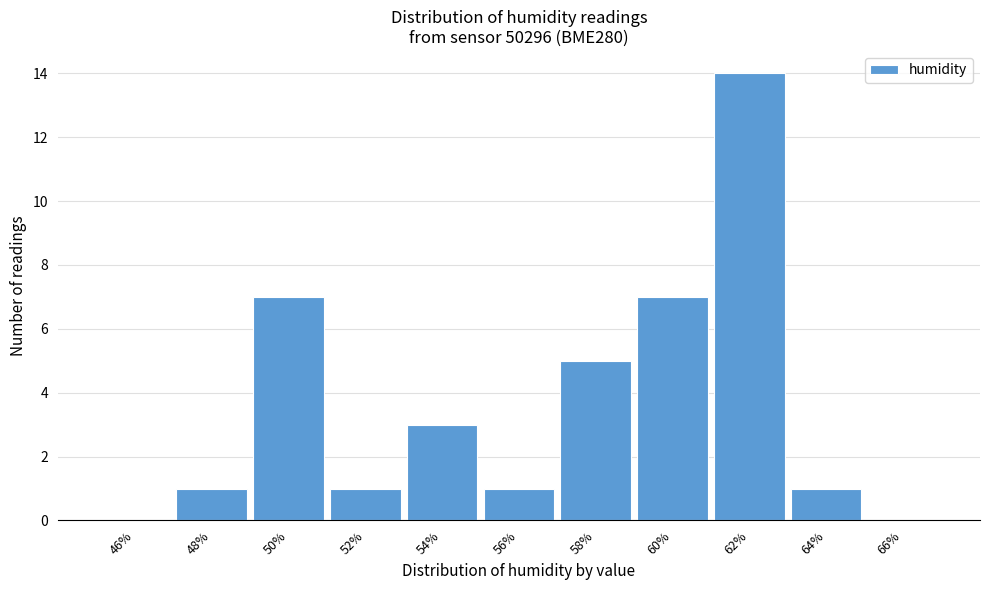

Reading left to right, transcribe all the data shown in this chart.

46%=0	48%=1	50%=7	52%=1	54%=3	56%=1	58%=5	60%=7	62%=14	64%=1	66%=0